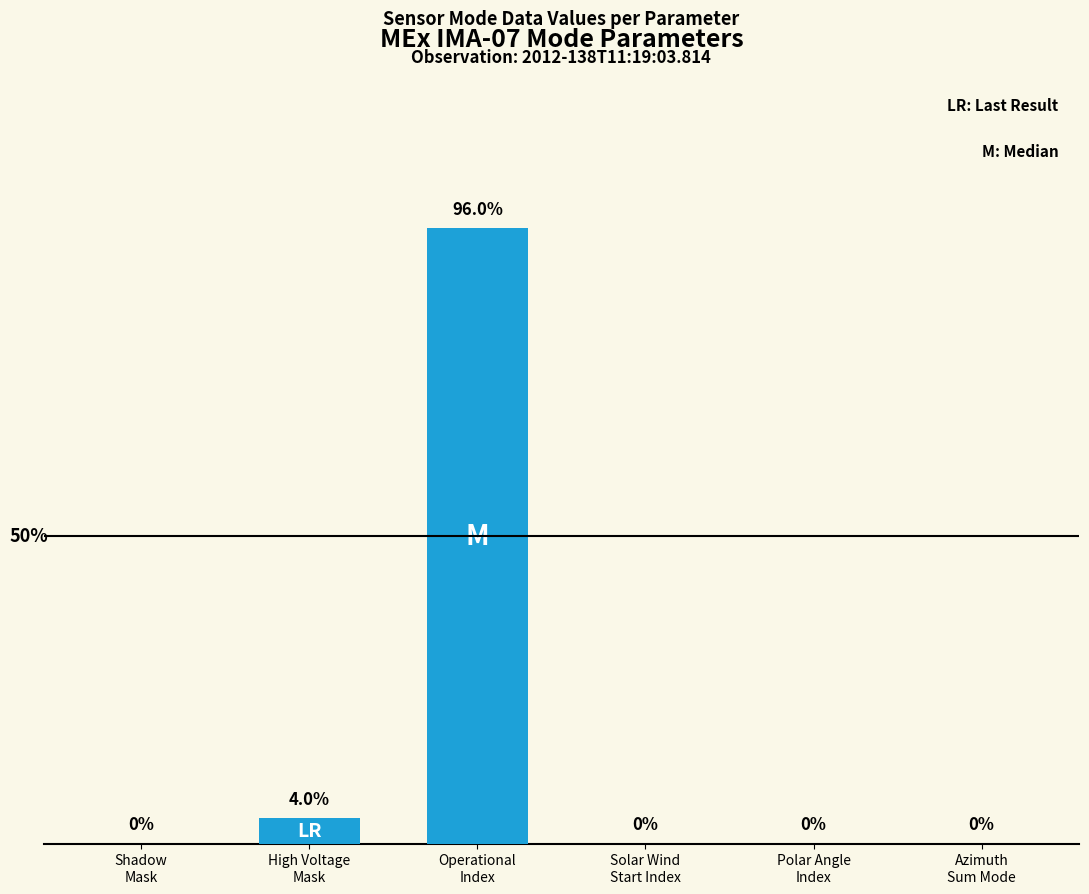

Are the bars horizontal?

No